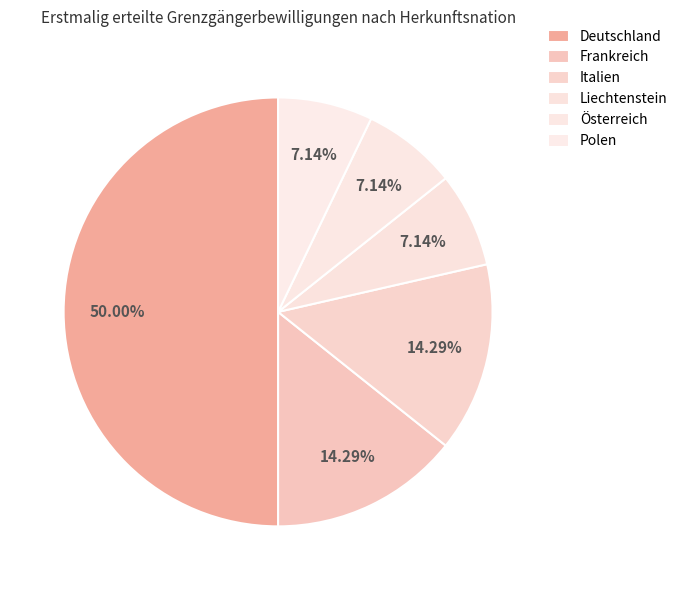

How many segments does this pie chart have?

6